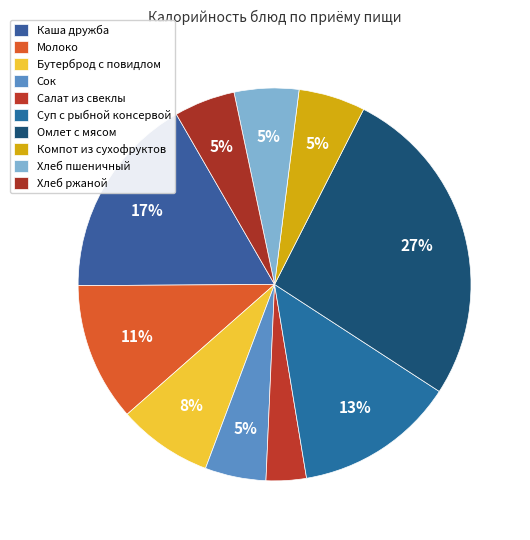

Rank the categories by value from lowest to highest.

Салат из свеклы, Сок, Хлеб ржаной, Хлеб пшеничный, Компот из сухофруктов, Бутерброд с повидлом, Молоко, Суп с рыбной консервой, Каша дружба, Омлет с мясом